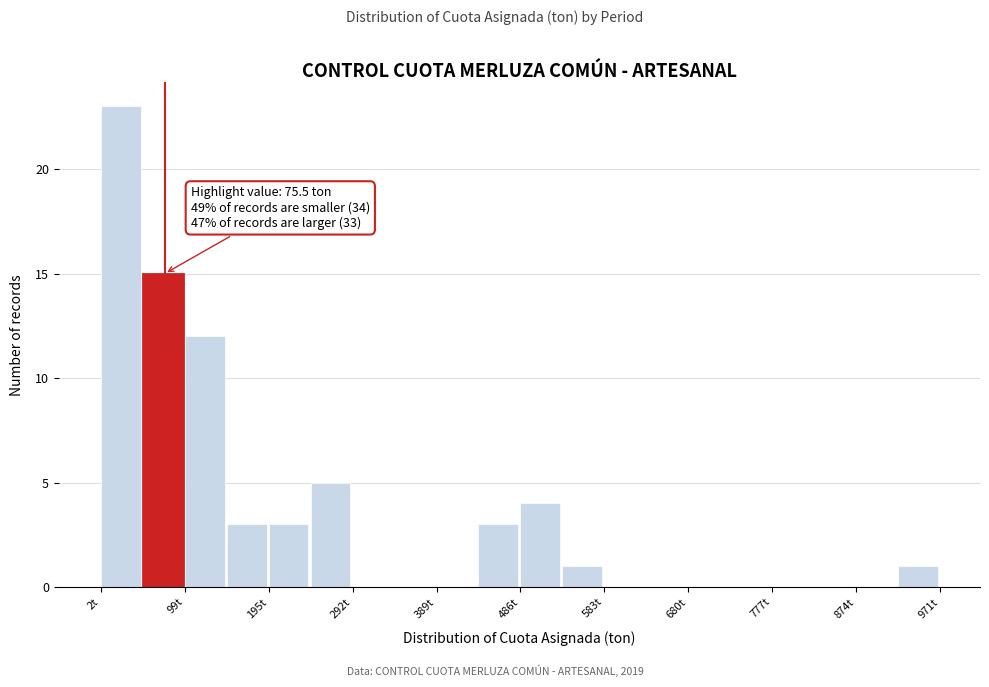

Over which range of the x-axis is the bar tallest?

0 to 50